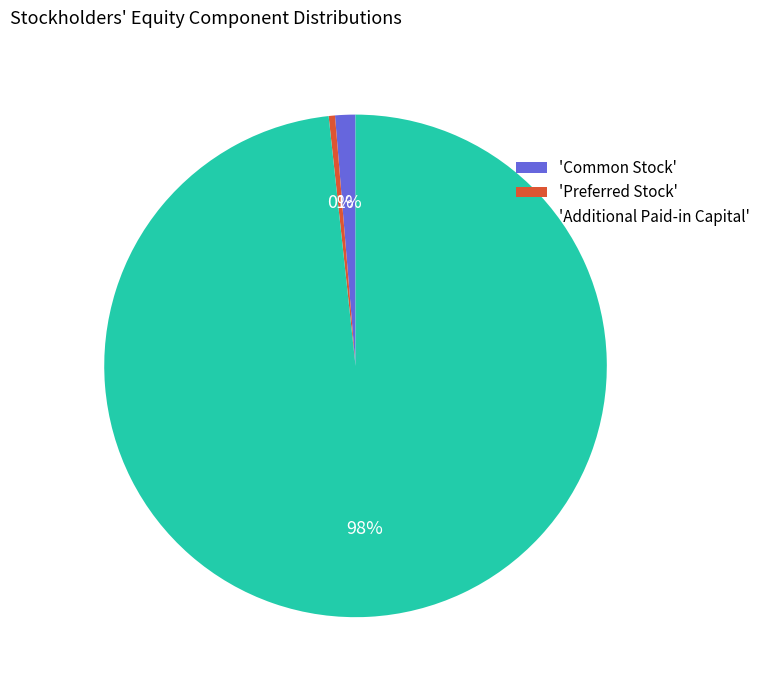

Which slice represents more than half of the pie?

'Additional Paid-in Capital'